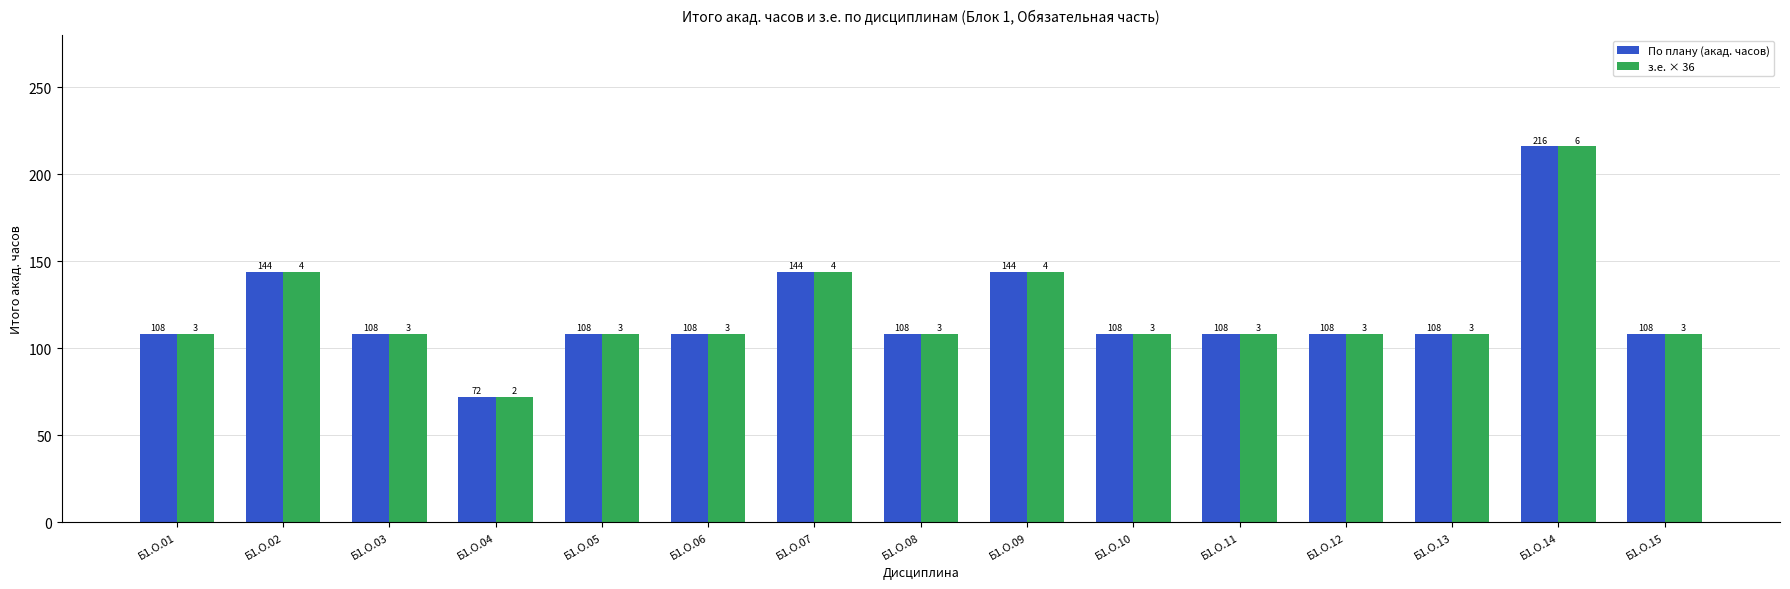

What is the smallest value displayed?

72